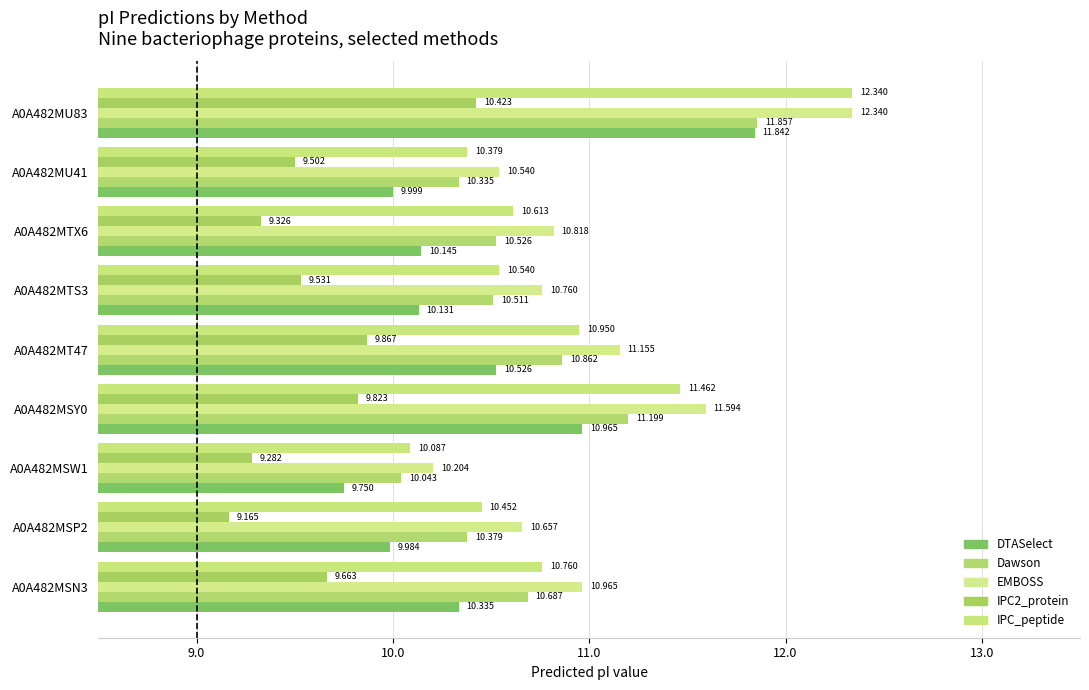

How many data points does each series have?

9